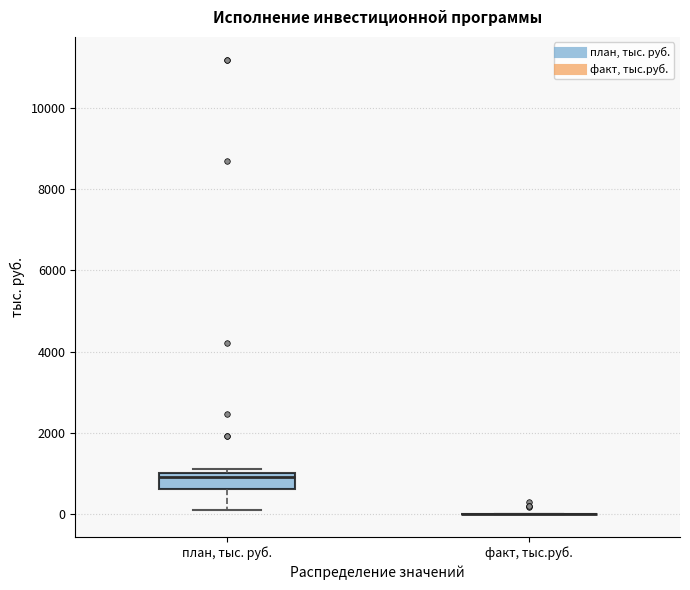

Reading left to right, read every box against the y-axis: the position of its median line, the range the box covers, and the ends of its whiskers. The values are not printed on the chart, so give them approximately, as read against the axis.

план, тыс. руб.: median 1000 (just below the box's upper edge), box 600 to 1000, whiskers 200 to 1200
факт, тыс.руб.: box collapsed to a line at 0, whiskers 0 to 0